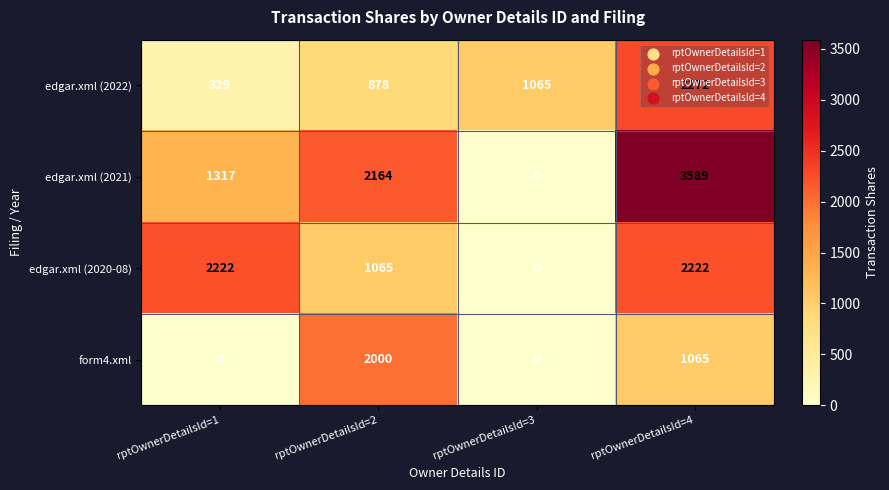

Which category has the lowest value in the edgar.xml (2022) series?

rptOwnerDetailsId=1